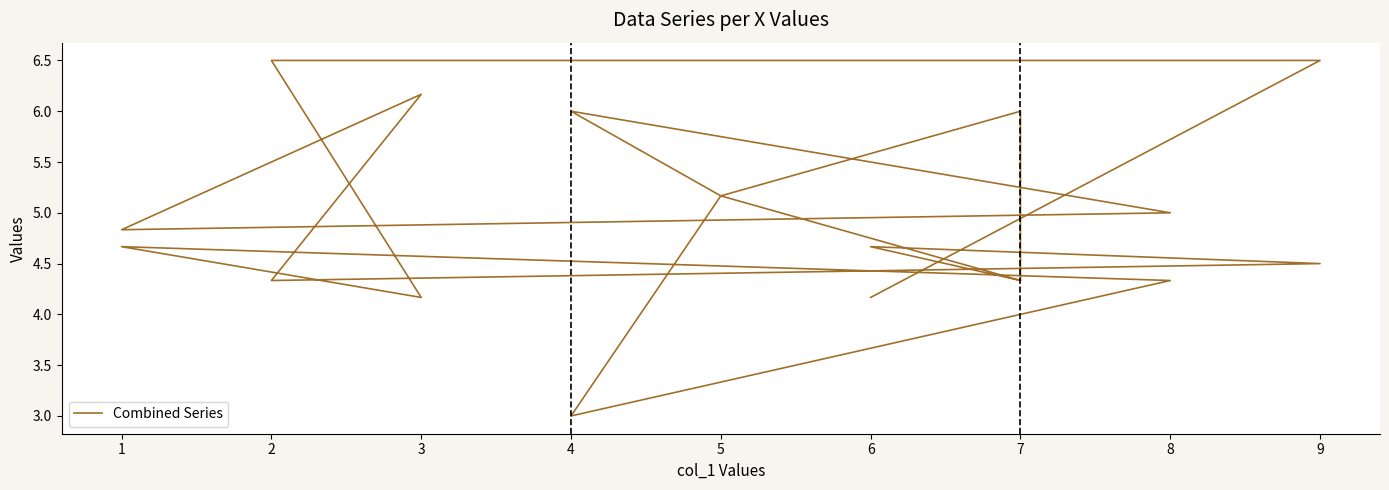

Rank the categories by value from lowest to highest.

4, 3, 6, 7, 2, 7, 8, 9, 6, 1, 1, 8, 5, 5, 4, 7, 3, 2, 9